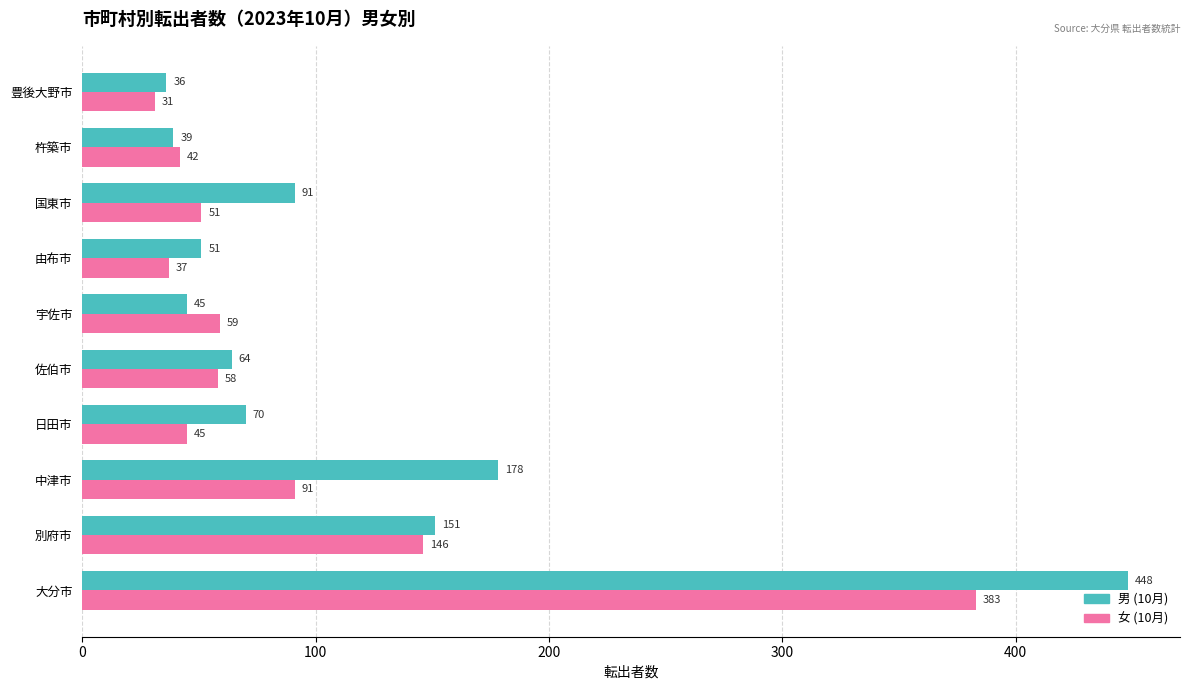

Where is 男 (10月) nearest to the value 242?

中津市